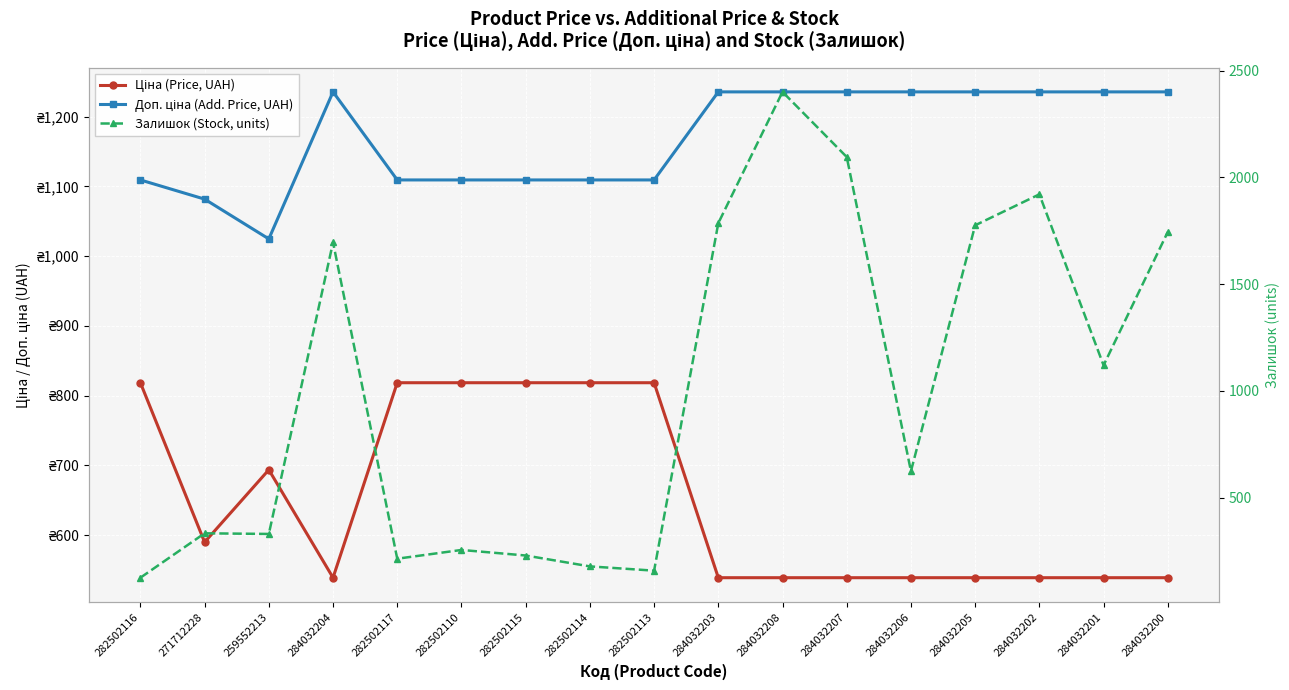

At which category does Доп. ціна (Add. Price, UAH) reach its first local valley?

259552213